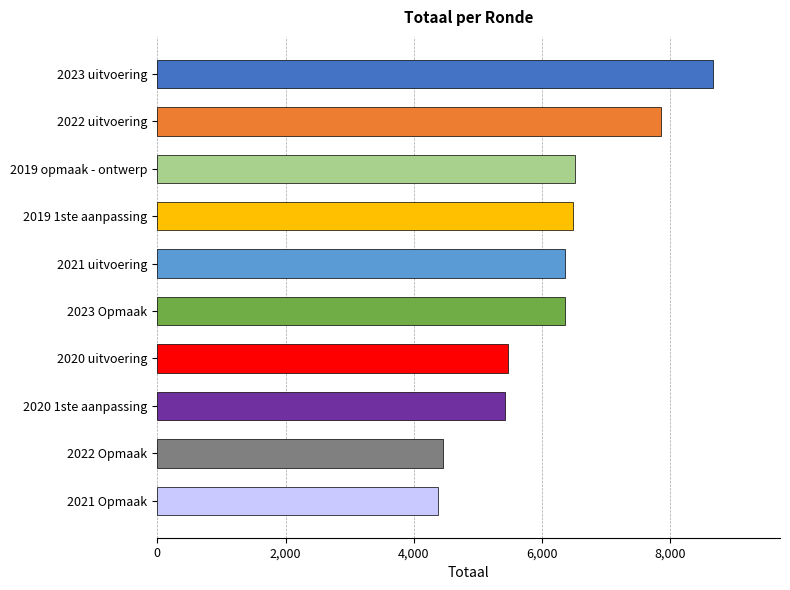

The value at 2023 Opmaak is 10621. True or false?

False